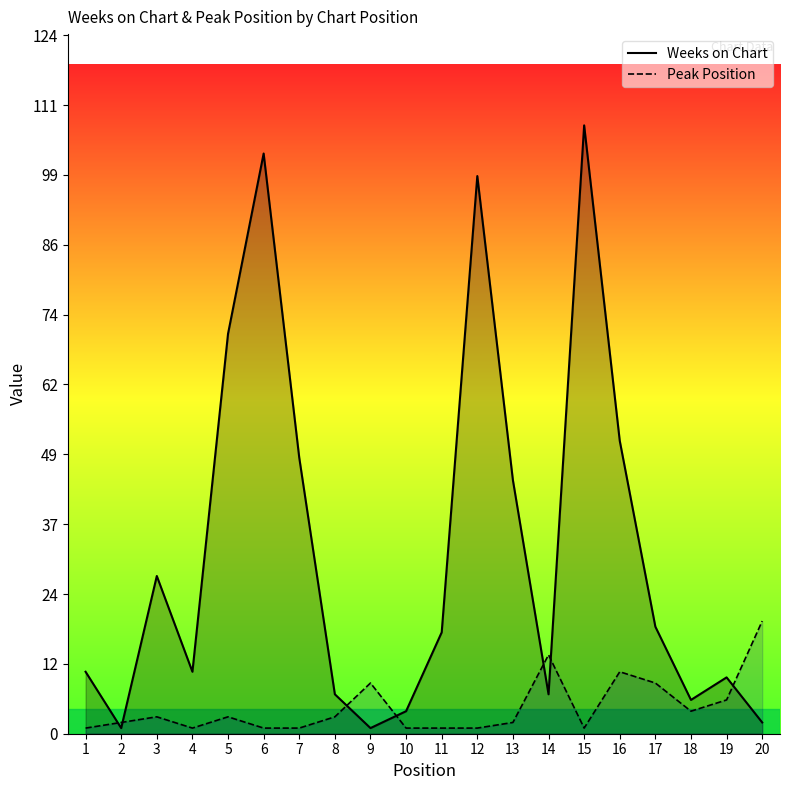

Where is the first local maximum for Peak Position?

3